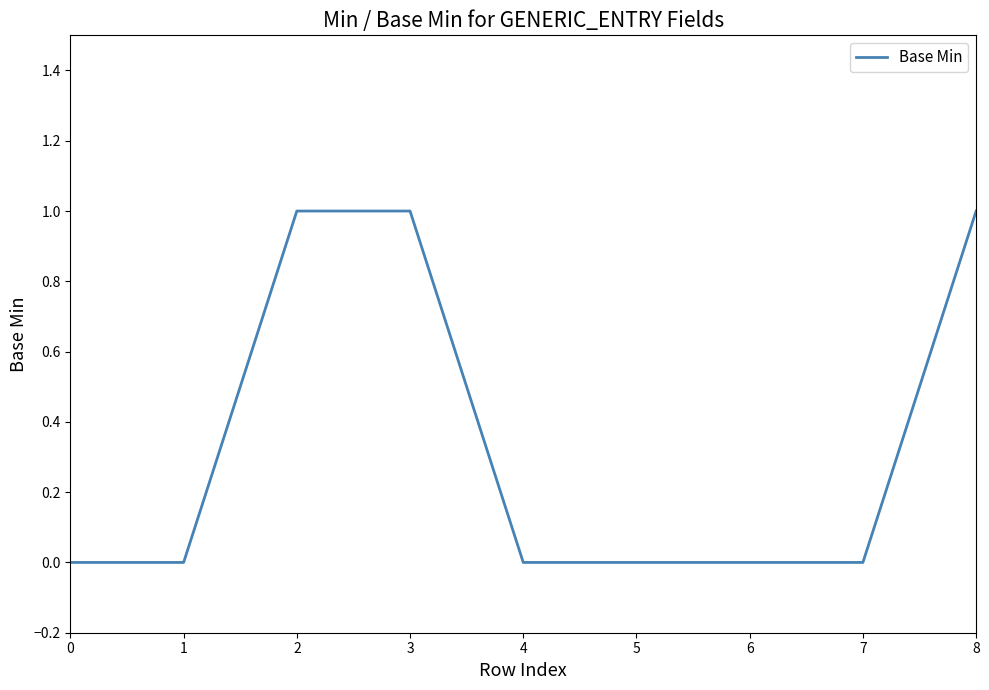

What value does the data have at 3?

1